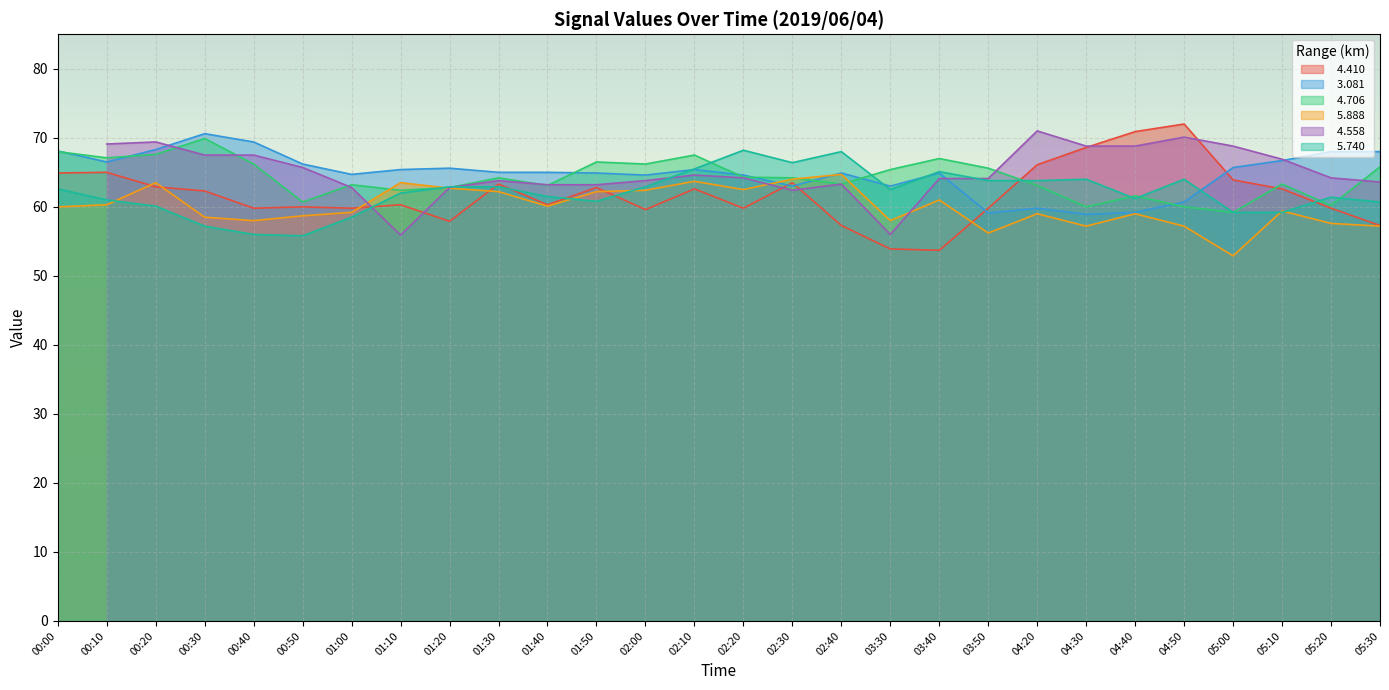

The   5.888 series shows 90.7 at 00:00. True or false?

False